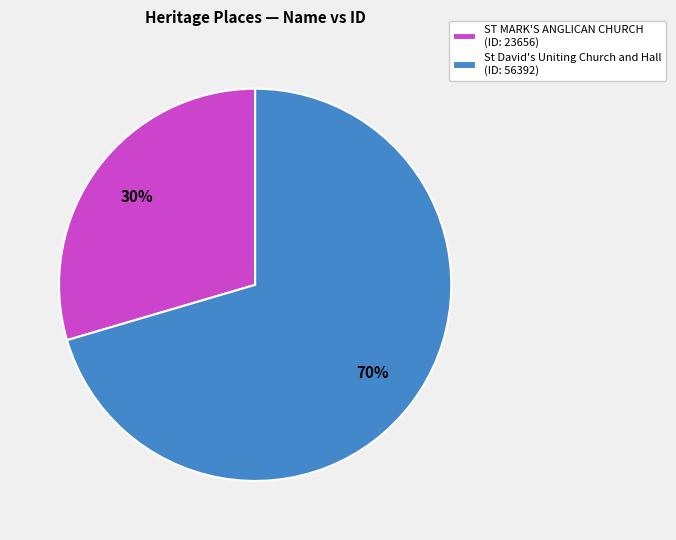

To the nearest percent, what is the combined percentage of St David's Uniting Church and Hall (ID: 56392) and ST MARK'S ANGLICAN CHURCH (ID: 23656)?

100%